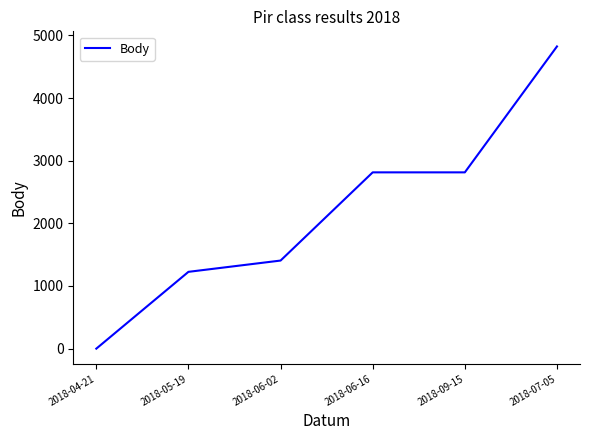

How many values are below 2814?

3